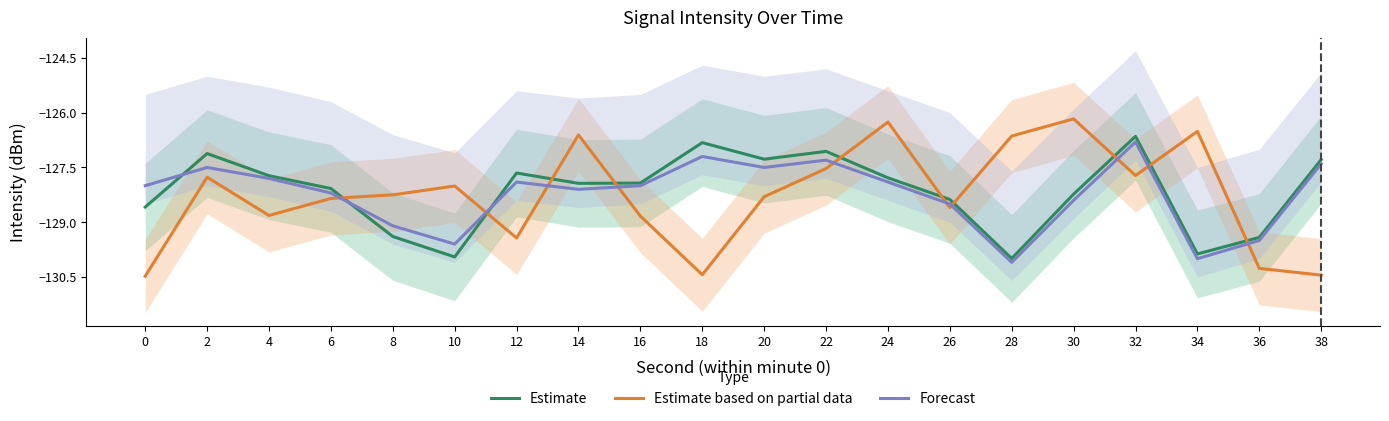

Which series ends up on top after the final intersection of Estimate and Forecast?

Estimate